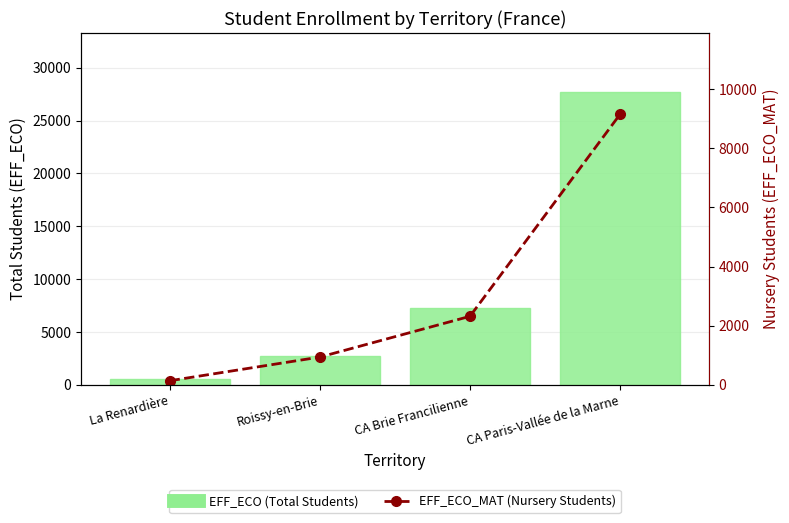

What is the average value of the EFF_ECO (Total Students) series?

9565